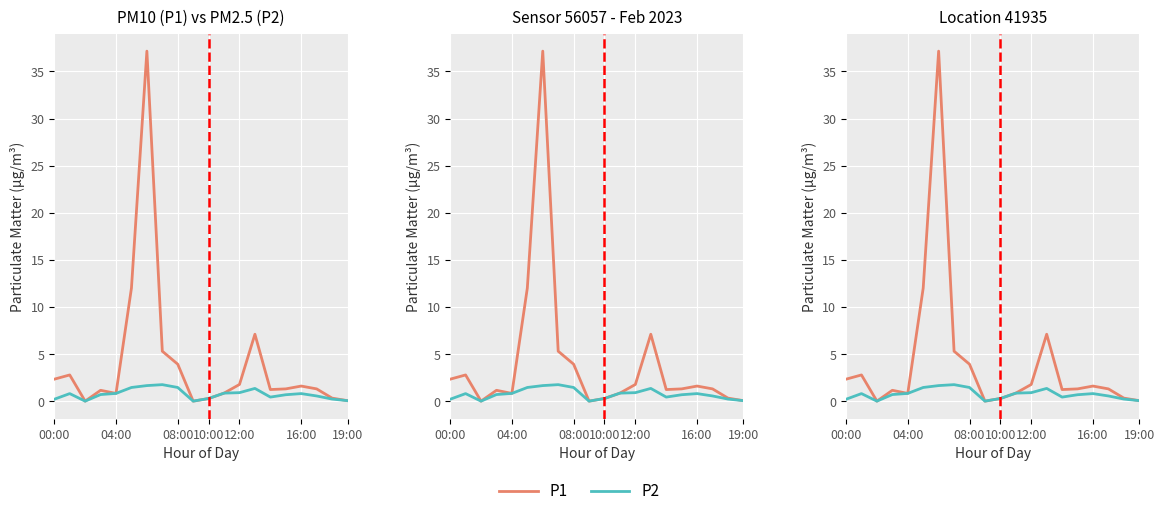

What is the difference between the maximum and minimum values in the P2 series?

1.8